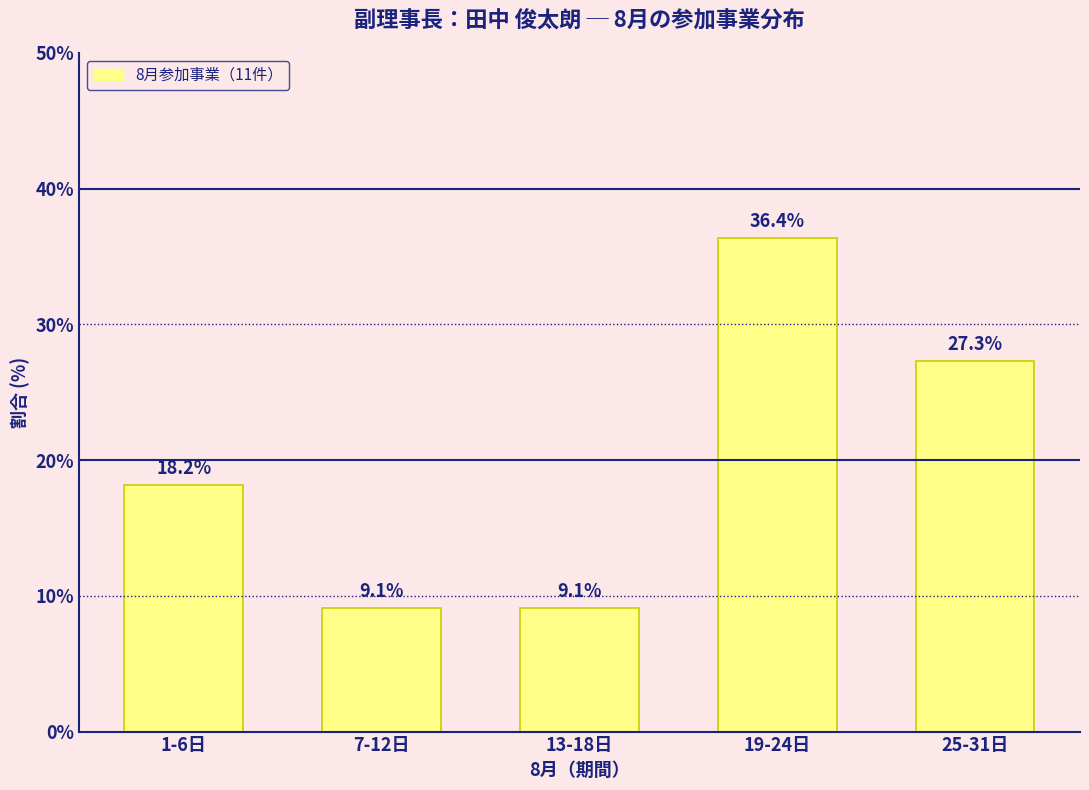

Reading right to left, what are all the values shown in this chart?

25-31日=27.3	19-24日=36.4	13-18日=9.1	7-12日=9.1	1-6日=18.2